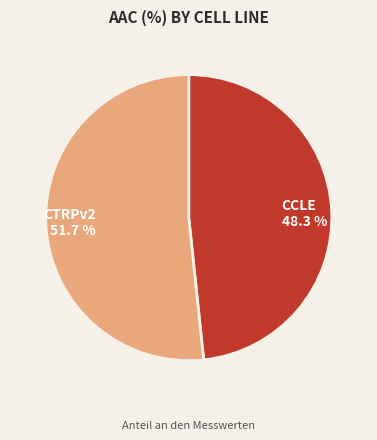

To the nearest percent, what is the difference between the largest and smallest slice percentages?

3%